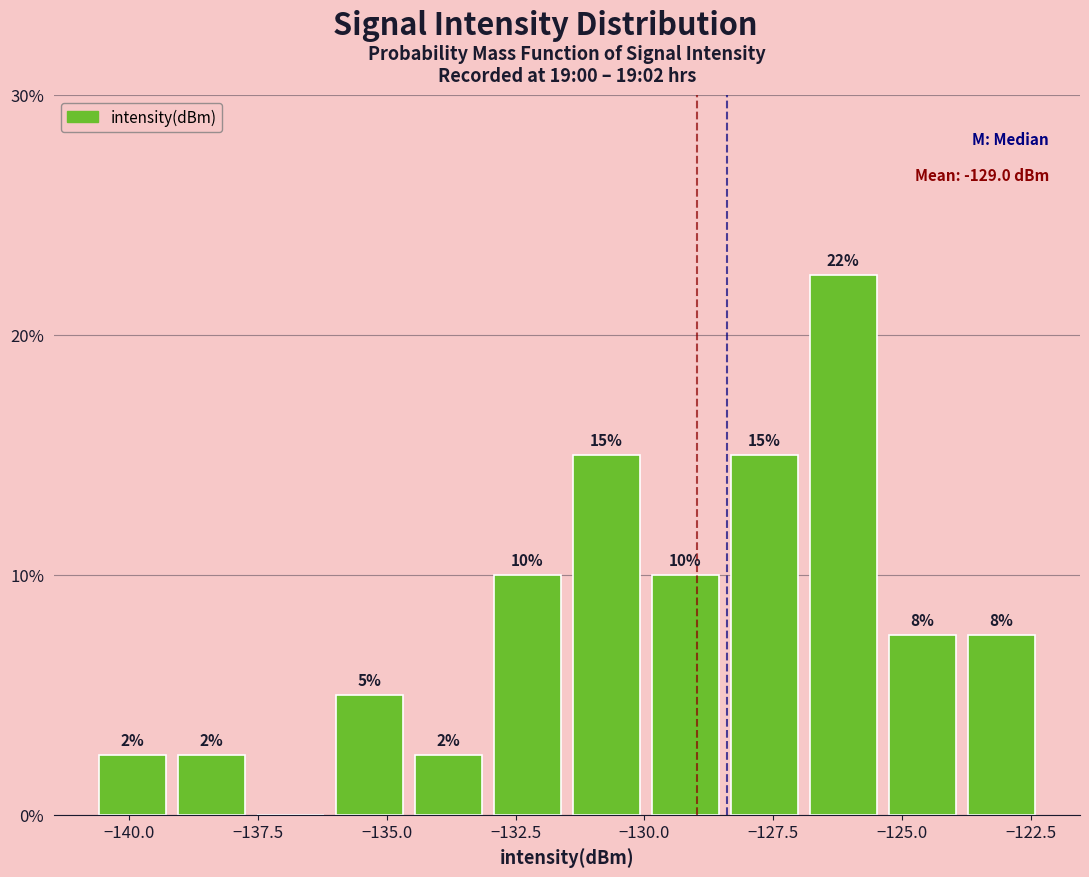

Read against the x-axis, roughly where is the centre of the tallest bar?

-126.0